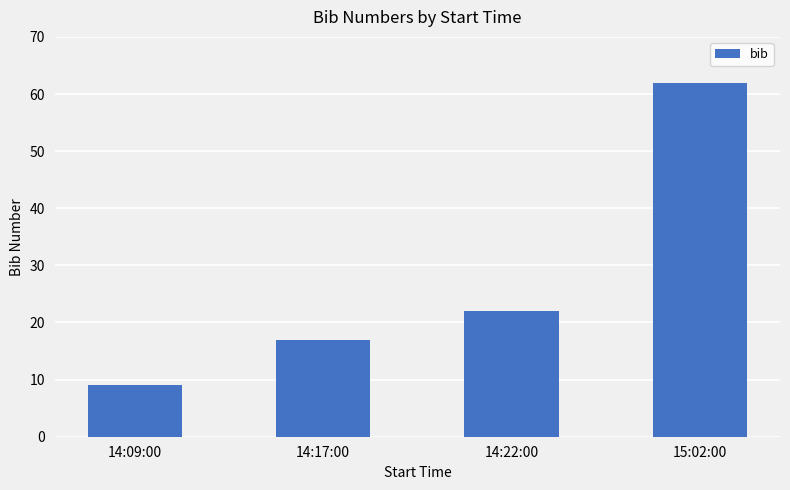

What is the label of the 1st bar from the right?

15:02:00